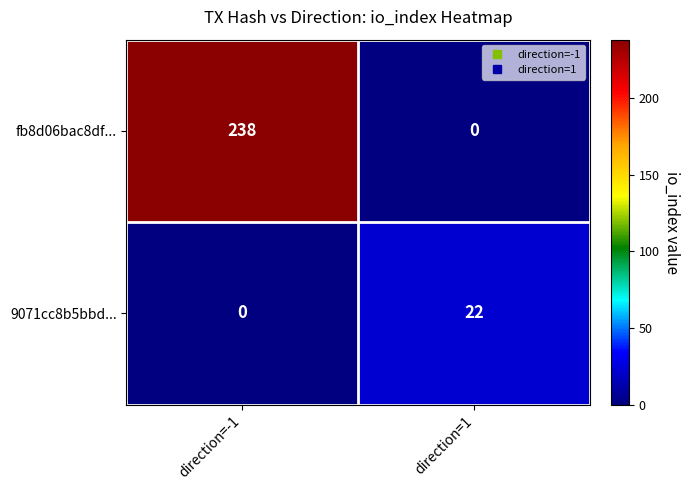

Rank the series by their maximum value, from lowest to highest.

9071cc8b5bbd..., fb8d06bac8df...